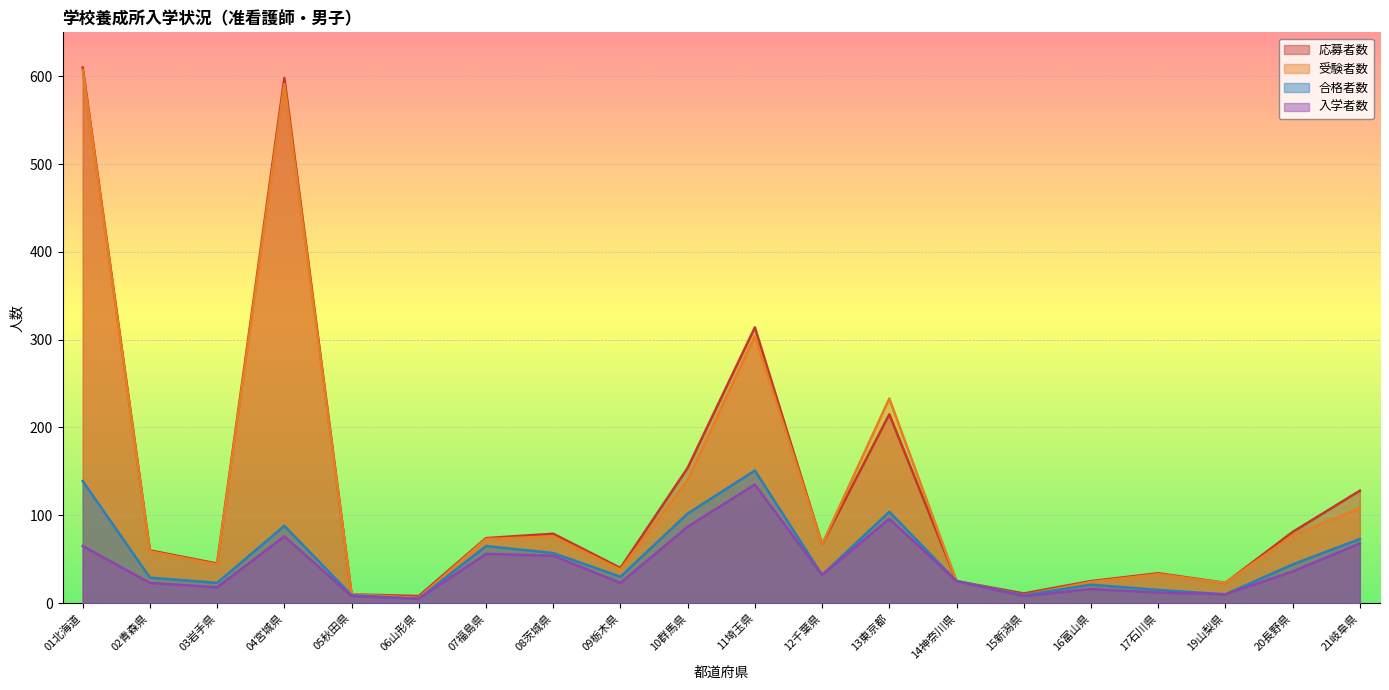

Reading left to right, extract all data points from this chart.

入学者数: 01北海道=65	02青森県=23	03岩手県=18	04宮城県=76	05秋田県=8	06山形県=5	07福島県=56	08茨城県=54	09栃木県=23	10群馬県=87	11埼玉県=135	12千葉県=32	13東京都=96	14神奈川県=25	15新潟県=8	16富山県=16	17石川県=12	19山梨県=10	20長野県=36	21岐阜県=68
合格者数: 01北海道=139	02青森県=29	03岩手県=23	04宮城県=88	05秋田県=9	06山形県=5	07福島県=65	08茨城県=57	09栃木県=30	10群馬県=102	11埼玉県=151	12千葉県=32	13東京都=104	14神奈川県=25	15新潟県=9	16富山県=21	17石川県=15	19山梨県=10	20長野県=44	21岐阜県=73
応募者数: 01北海道=610	02青森県=60	03岩手県=45	04宮城県=598	05秋田県=10	06山形県=8	07福島県=74	08茨城県=79	09栃木県=40	10群馬県=154	11埼玉県=314	12千葉県=67	13東京都=215	14神奈川県=25	15新潟県=11	16富山県=25	17石川県=34	19山梨県=23	20長野県=81	21岐阜県=128
受験者数: 01北海道=607	02青森県=59	03岩手県=44	04宮城県=591	05秋田県=10	06山形県=6	07福島県=73	08茨城県=76	09栃木県=38	10群馬県=140	11埼玉県=304	12千葉県=67	13東京都=233	14神奈川県=25	15新潟県=9	16富山県=24	17石川県=33	19山梨県=23	20長野県=77	21岐阜県=108